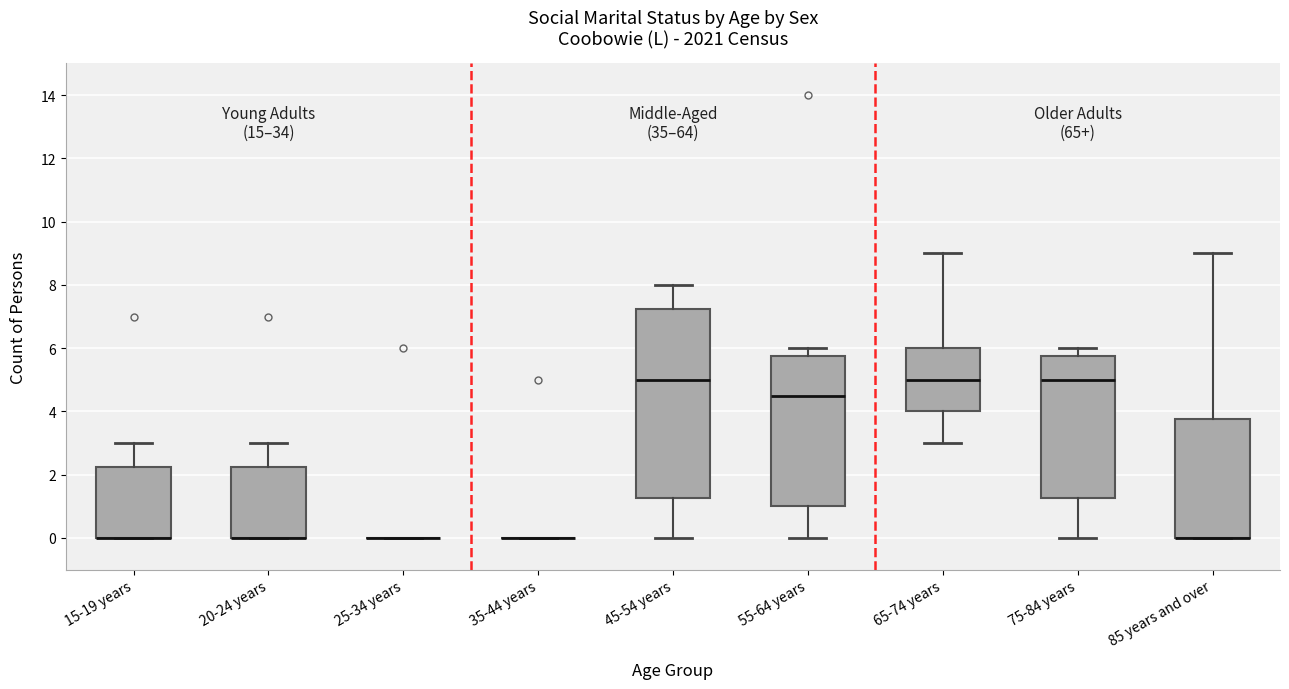

Reading left to right, transcribe this box plot: for each box, give where its median line is, the range the box spans, and where its two whiskers end, as read against the y-axis. The values are not printed on the chart, so give them approximately, as read against the axis.

15-19 years: median 0.0 (drawn on the box's lower edge), box 0.0 to 2.2, whiskers 0.0 to 3.0
20-24 years: median 0.0 (drawn on the box's lower edge), box 0.0 to 2.2, whiskers 0.0 to 3.0
25-34 years: box collapsed to a line at 0.0, whiskers 0.0 to 0.0
35-44 years: box collapsed to a line at 0.0, whiskers 0.0 to 0.0
45-54 years: median 5.0, box 1.2 to 7.2, whiskers 0.0 to 8.0
55-64 years: median 4.6, box 1.0 to 5.8, whiskers 0.0 to 6.0
65-74 years: median 5.0, box 4.0 to 6.0, whiskers 3.0 to 9.0
75-84 years: median 5.0, box 1.2 to 5.8, whiskers 0.0 to 6.0
85 years and over: median 0.0 (drawn on the box's lower edge), box 0.0 to 3.8, whiskers 0.0 to 9.0